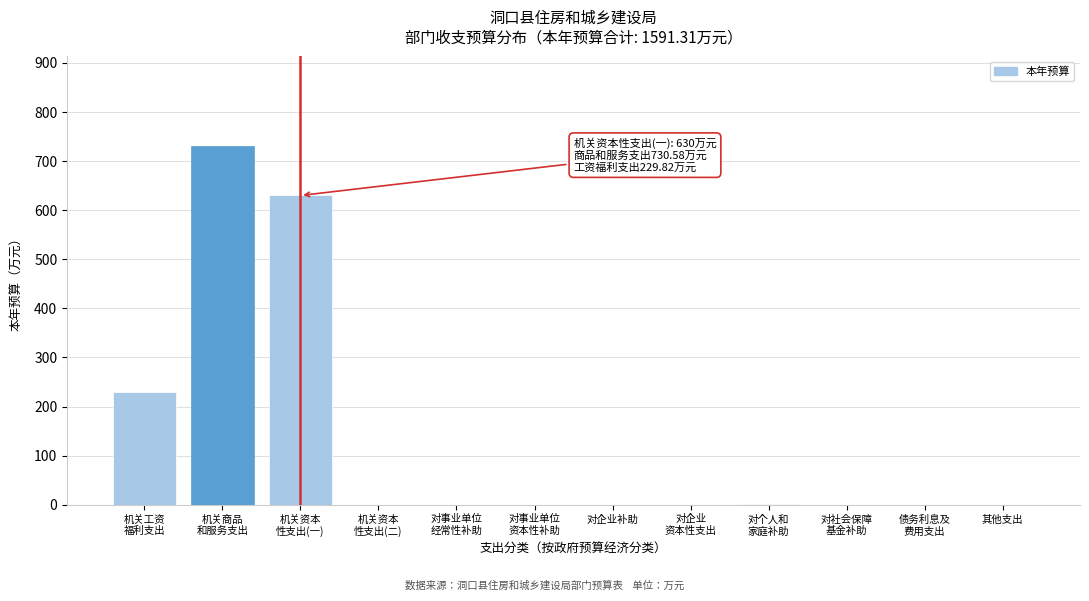

What is the maximum value shown in the chart?

730.6